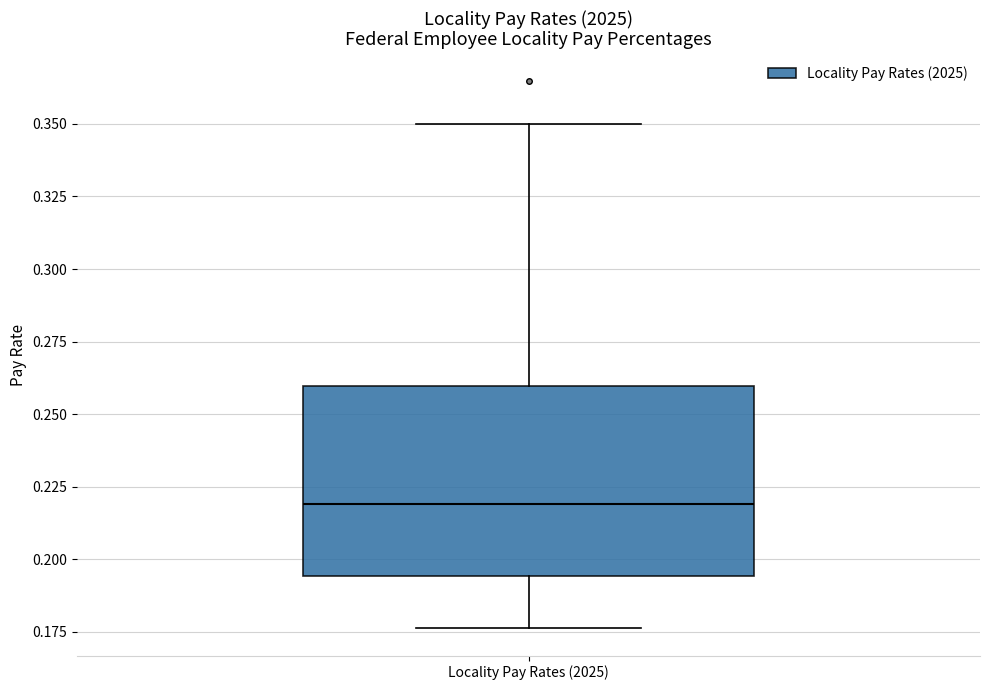

Transcribe this box plot: give where the median line is, the range the box spans, and where the two whiskers end, as read against the y-axis. The values are not printed on the chart, so give them approximately, as read against the axis.

median 0.220, box 0.195 to 0.260, whiskers 0.175 to 0.350